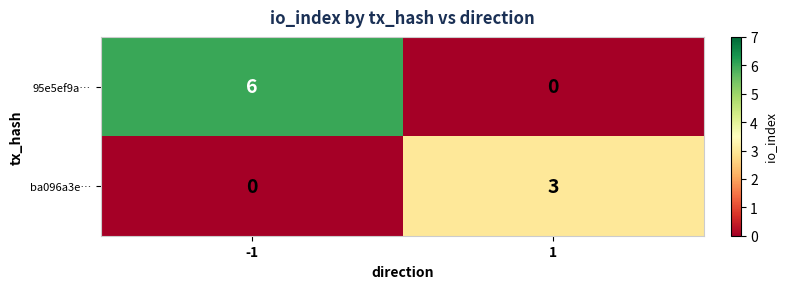

What is the greatest value displayed?

6